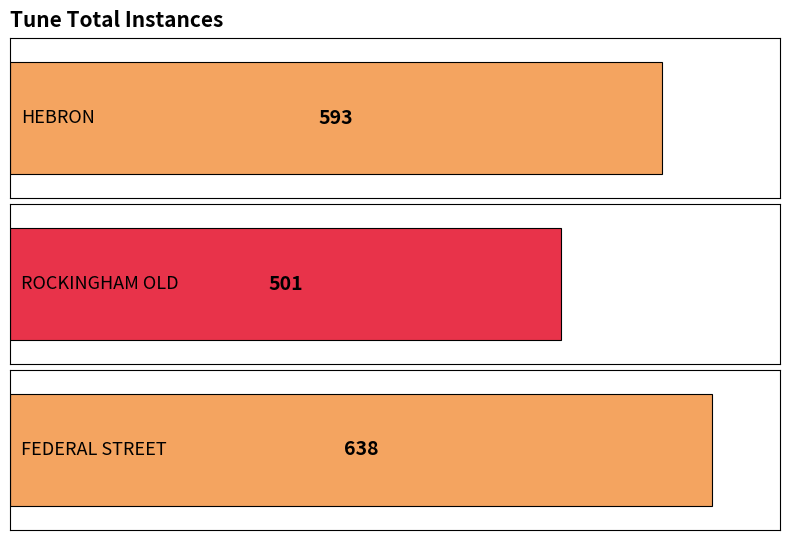

What position from the right is HEBRON?

3